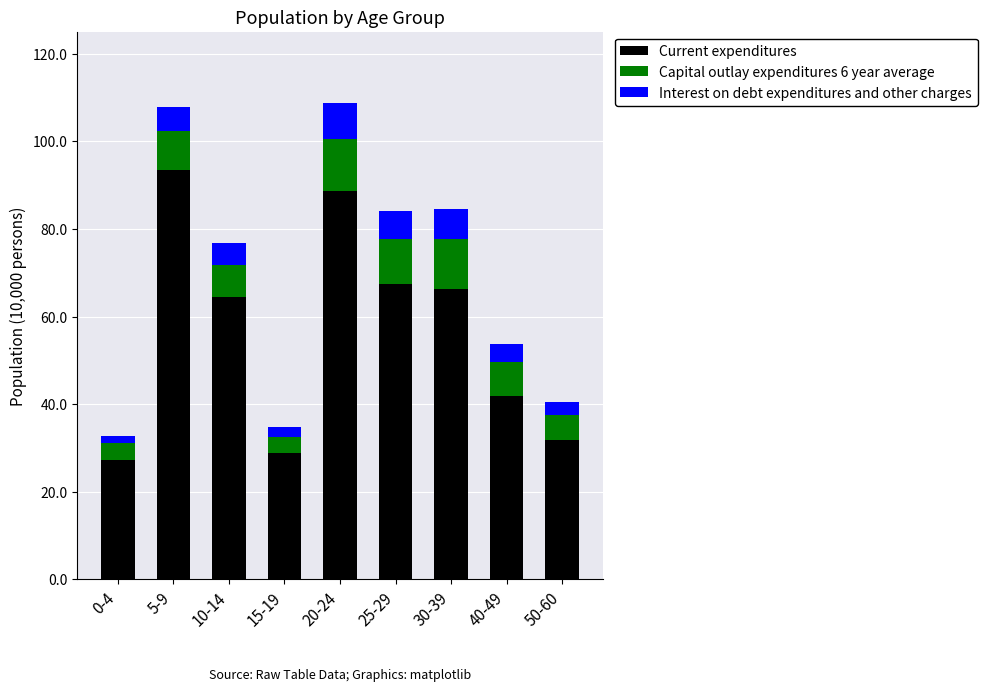

True or false: Current expenditures has a value of 26.1 at 10-14.

False